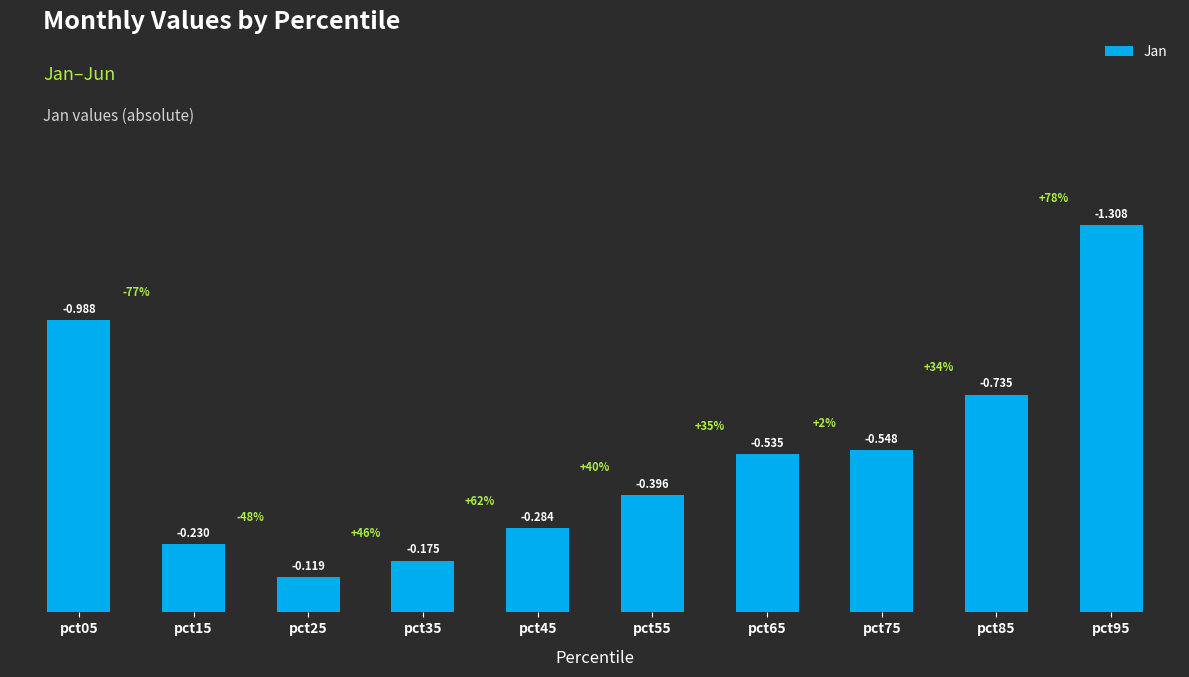

How many bars are there in total?

10